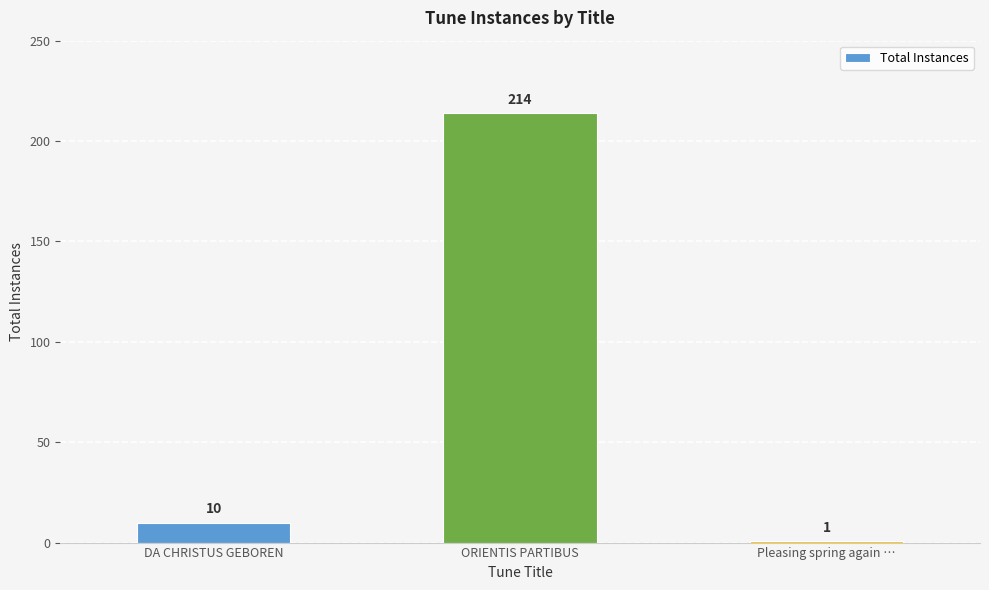

Which category has the lowest value across all series?

Pleasing spring again …